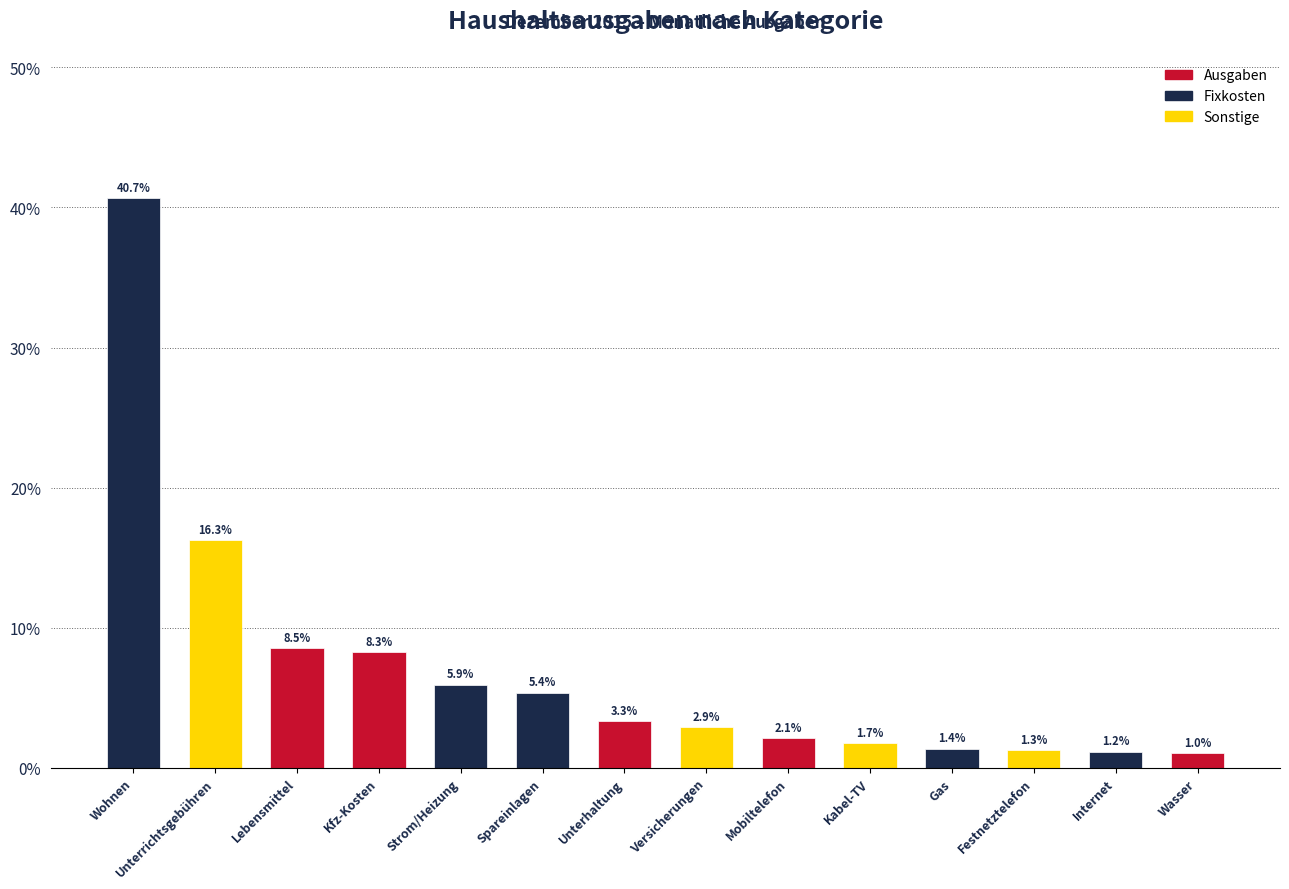

Are the bars horizontal?

No